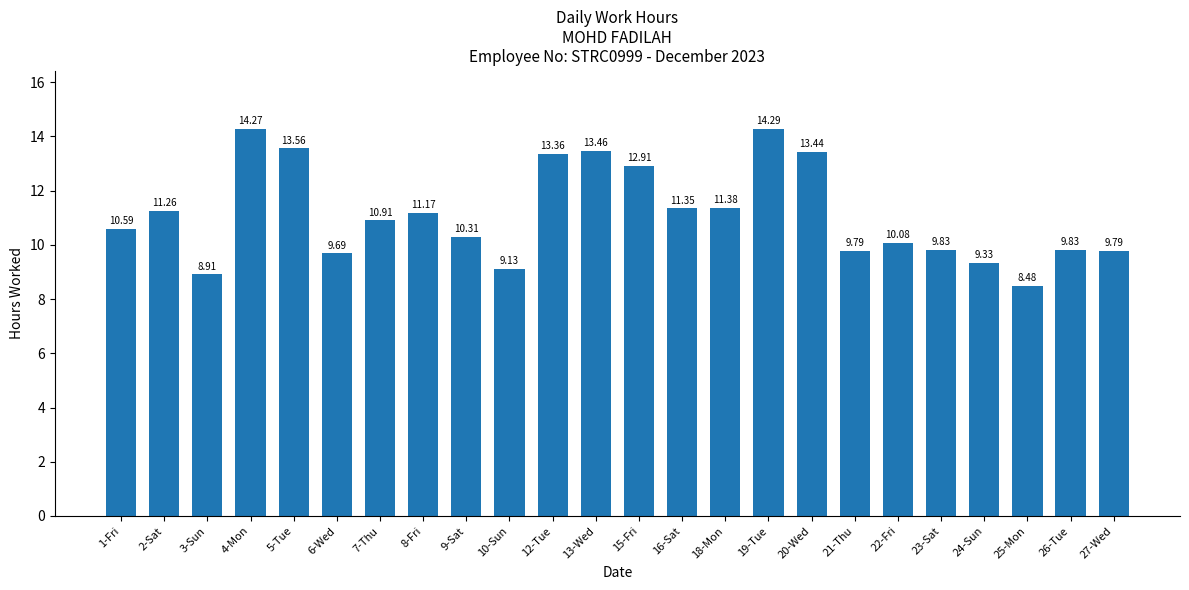

Is it true that the value at 6-Wed is 9.7?

True